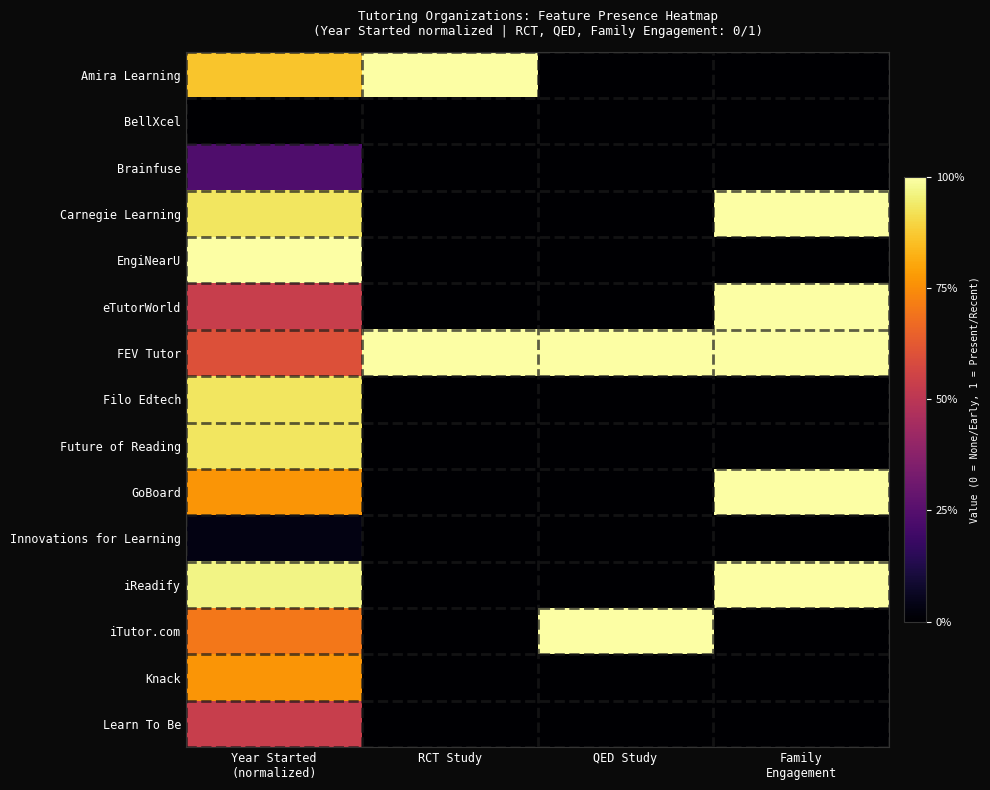

Count the number of data series in this chart.

15